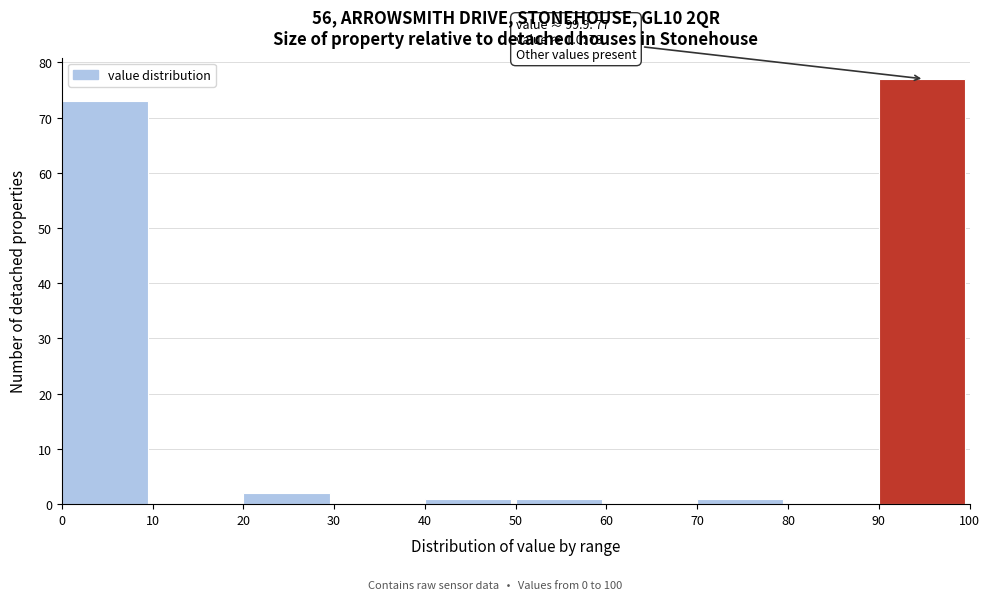

Over which range of the x-axis is the bar tallest?

90 to 100